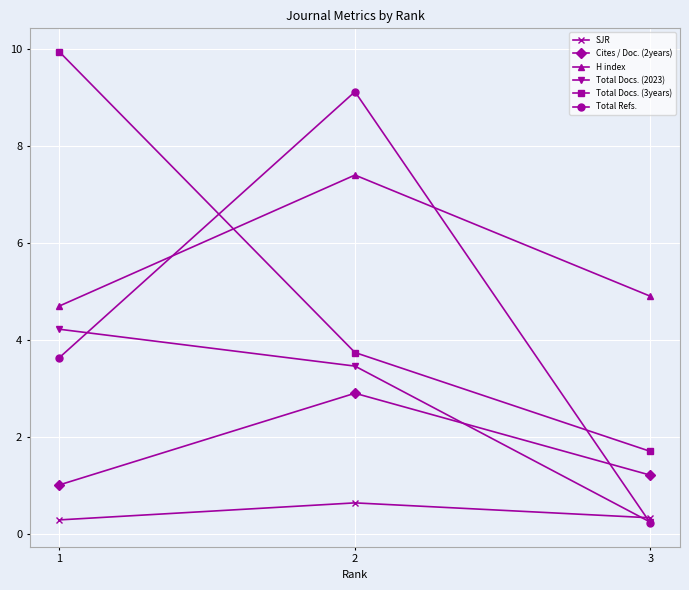

At which label does Total Docs. (2023) first exceed 3?

1